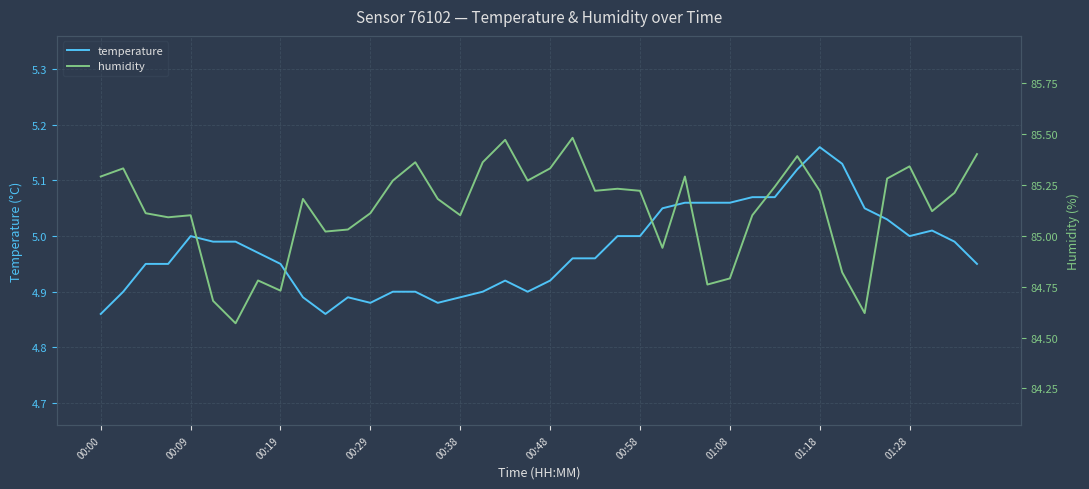

What is the difference between the highest and lowest values at 18?

80.5